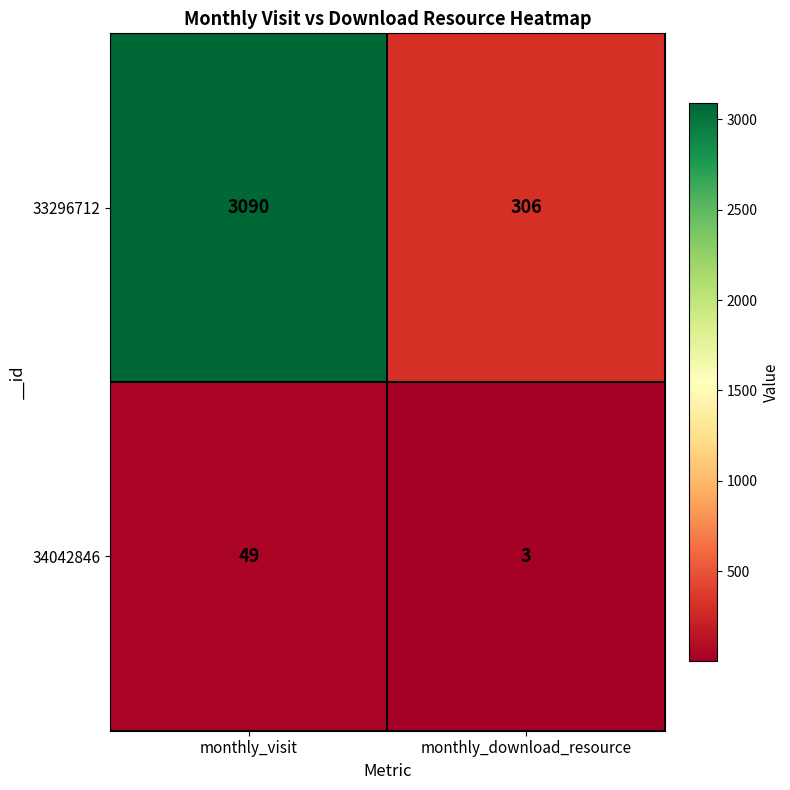

Which series has the widest spread of values?

33296712